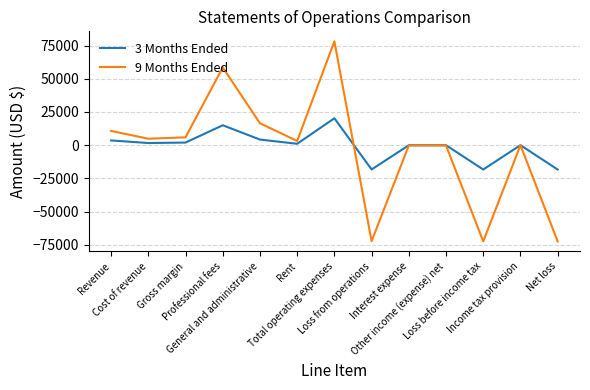

What is the minimum value shown in the chart?

-72496